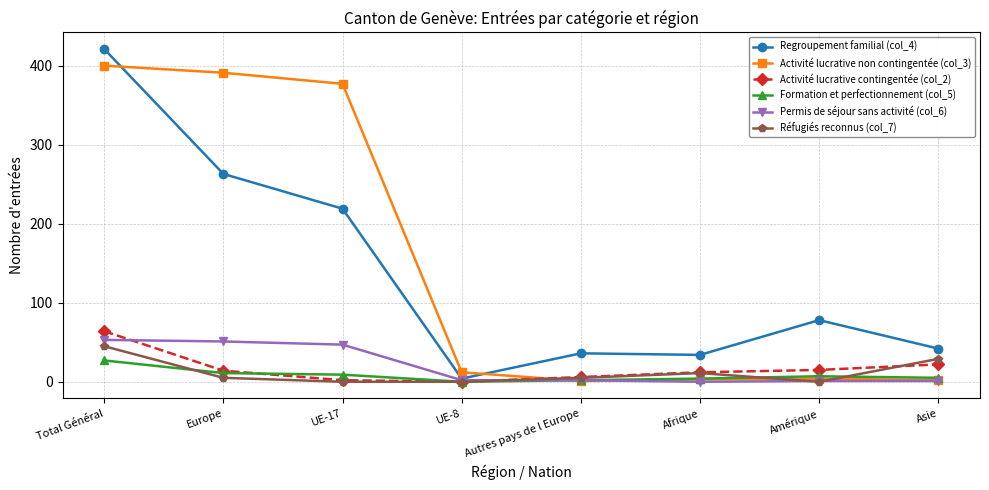

What is the difference between the maximum and minimum values in the Réfugiés reconnus (col_7) series?

45